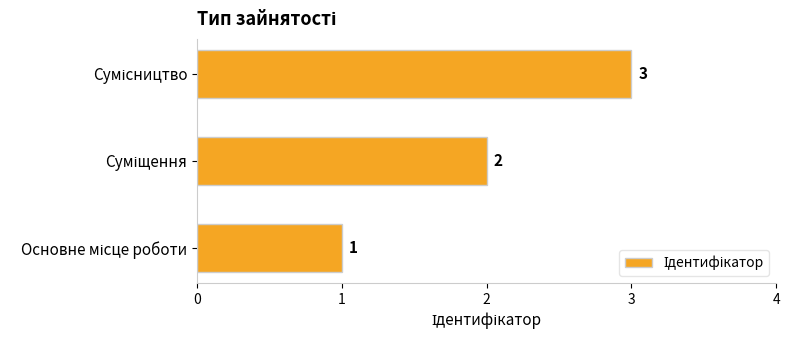

What is the sum of all values?

6